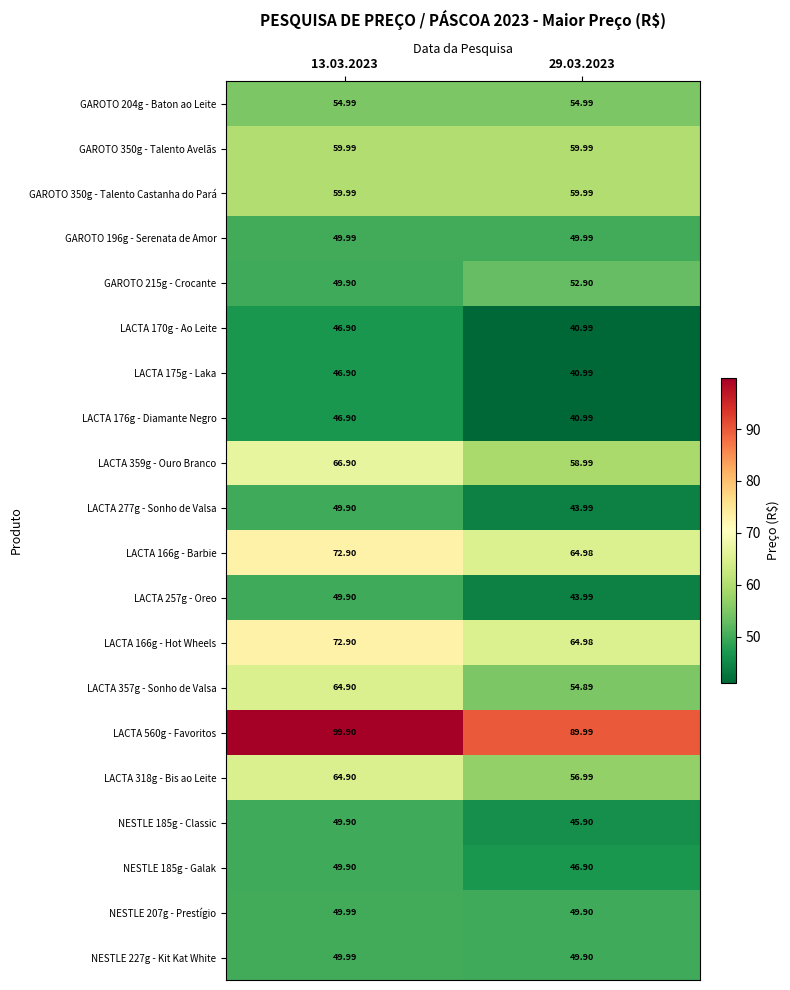

Is the value of LACTA 175g - Laka at 13.03.2023 greater than the value of LACTA 318g - Bis ao Leite at 13.03.2023?

No